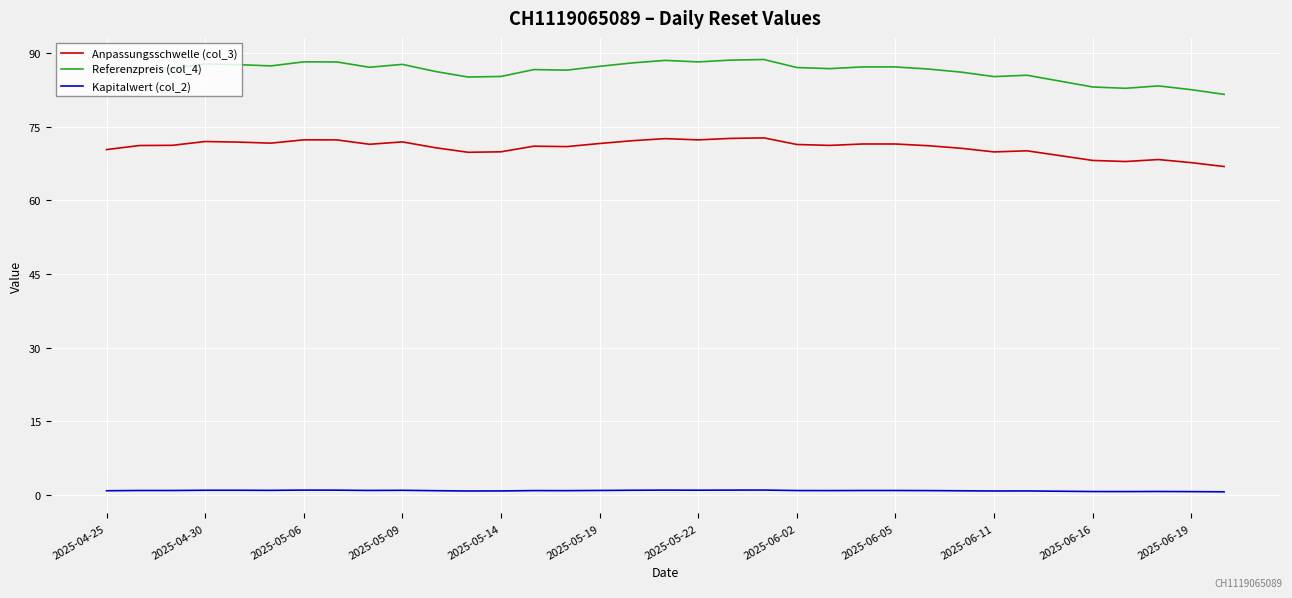

What is the minimum value for Referenzpreis (col_4)?

81.5